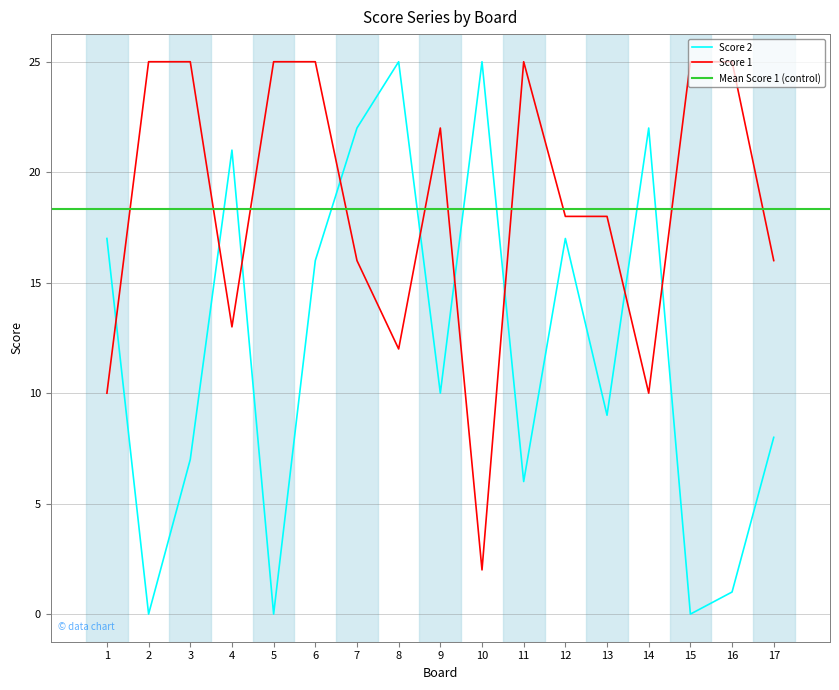

Between 11 and 16, which series saw the biggest shift?

Score 2